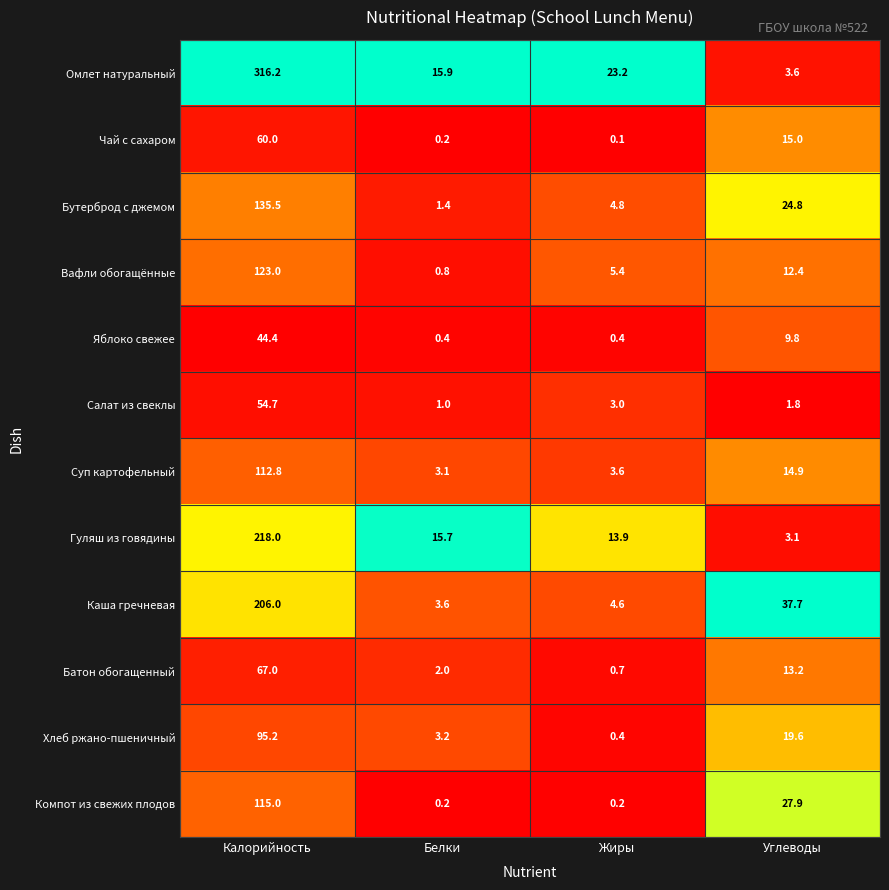

What is the difference between the second highest and second lowest values in the Батон обогащенный series?

11.2